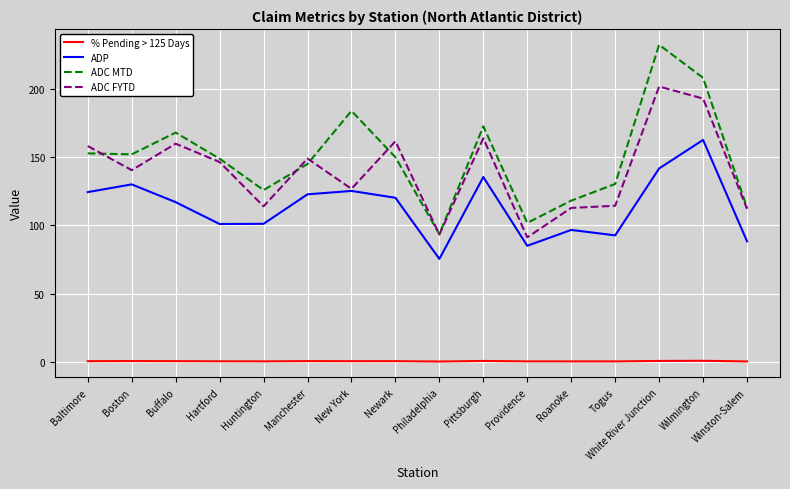

At how many categories does at least one series exceed 70?

16